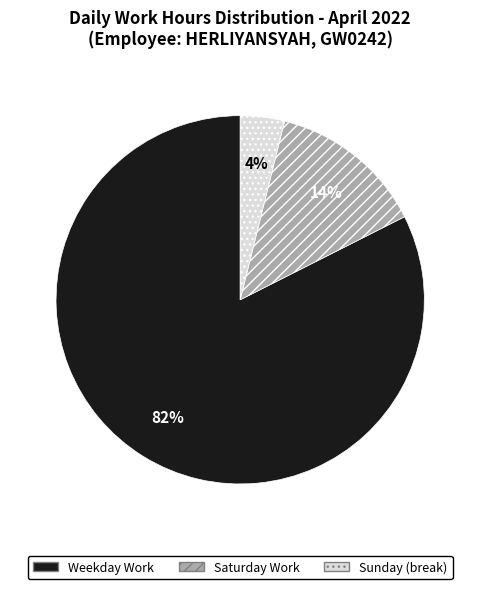

To the nearest percent, what is the average slice percentage?

33%